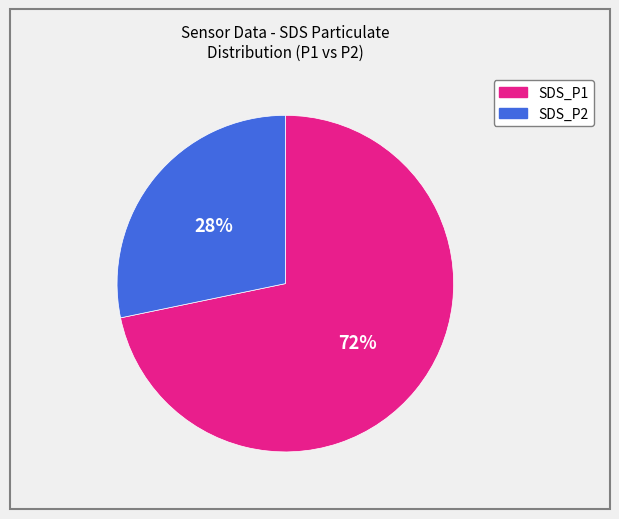

To the nearest percent, what is the combined percentage of SDS_P1 and SDS_P2?

100%